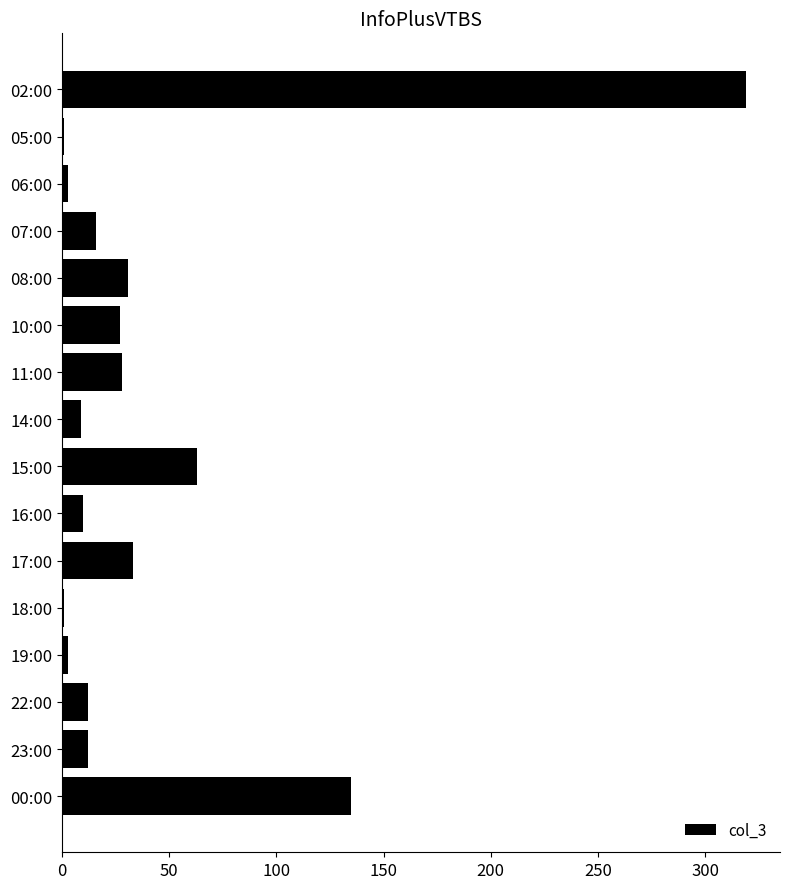

Which has a higher value, 07:00 or 08:00?

08:00